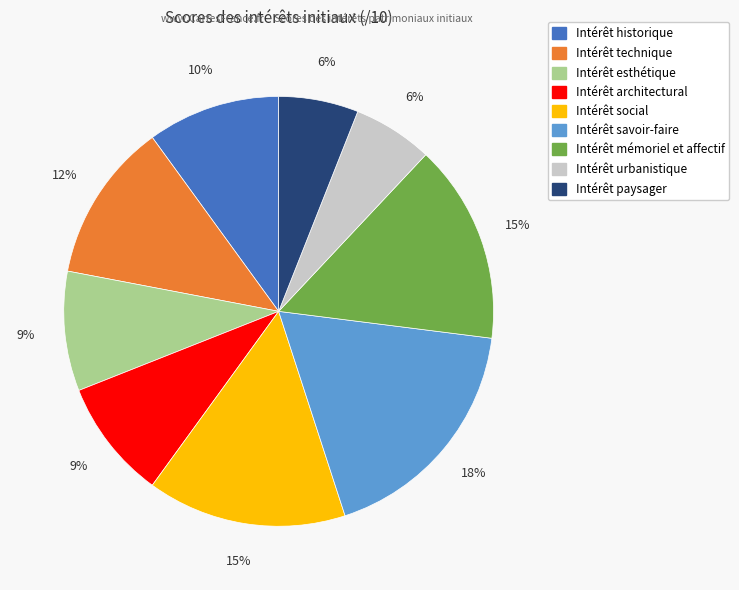

To the nearest percent, what is the difference between the Intérêt esthétique and Intérêt historique slice percentages?

1%